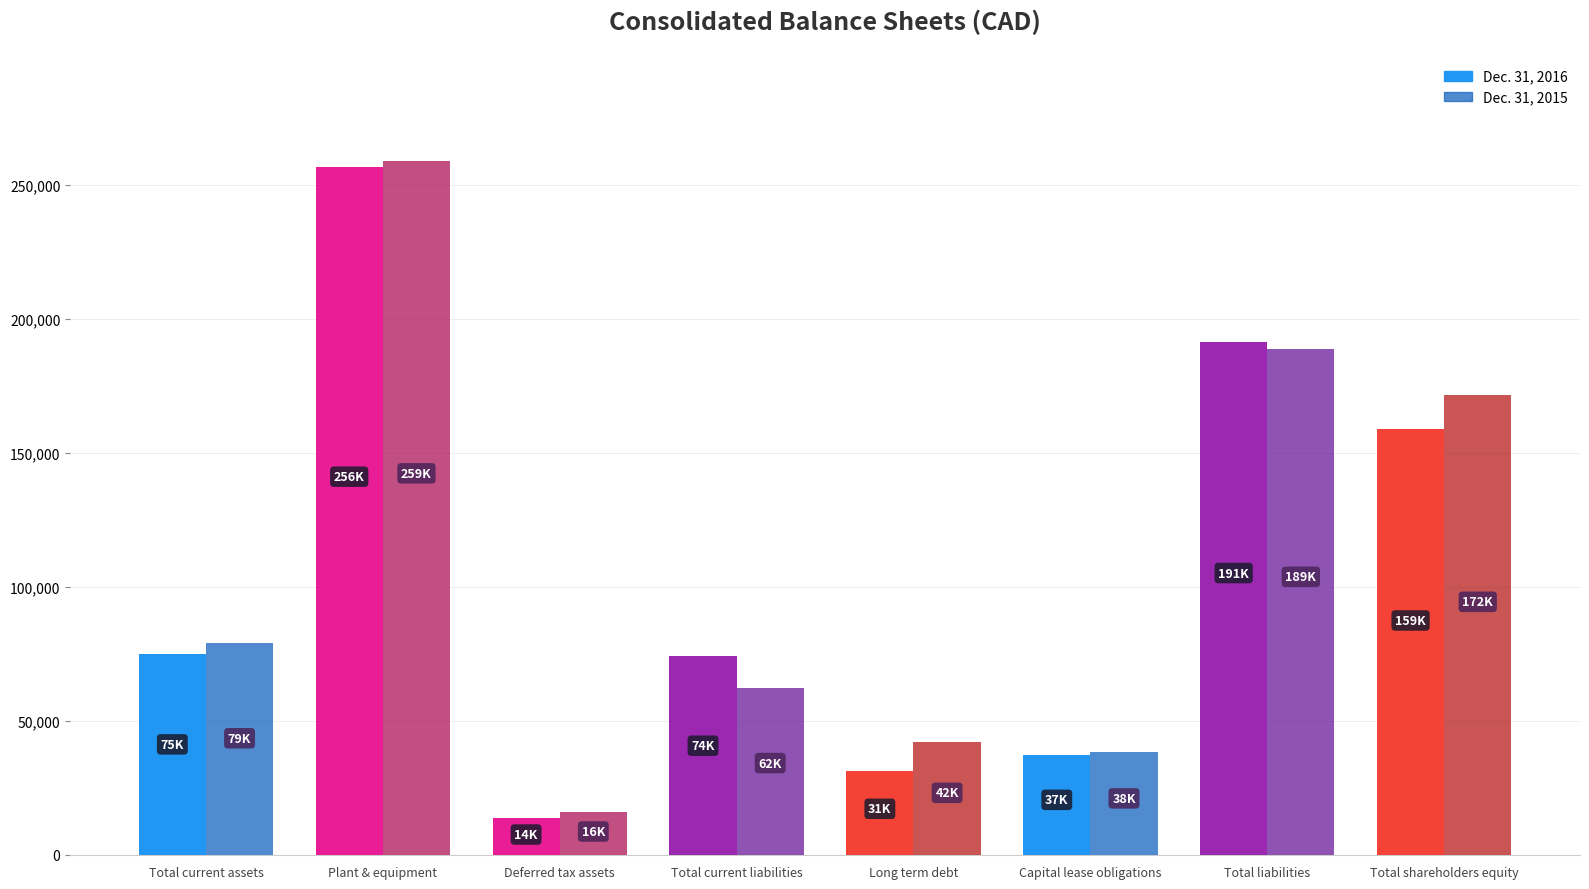

What is the value of the Dec. 31, 2016 bar at the 7th from the left?

191127